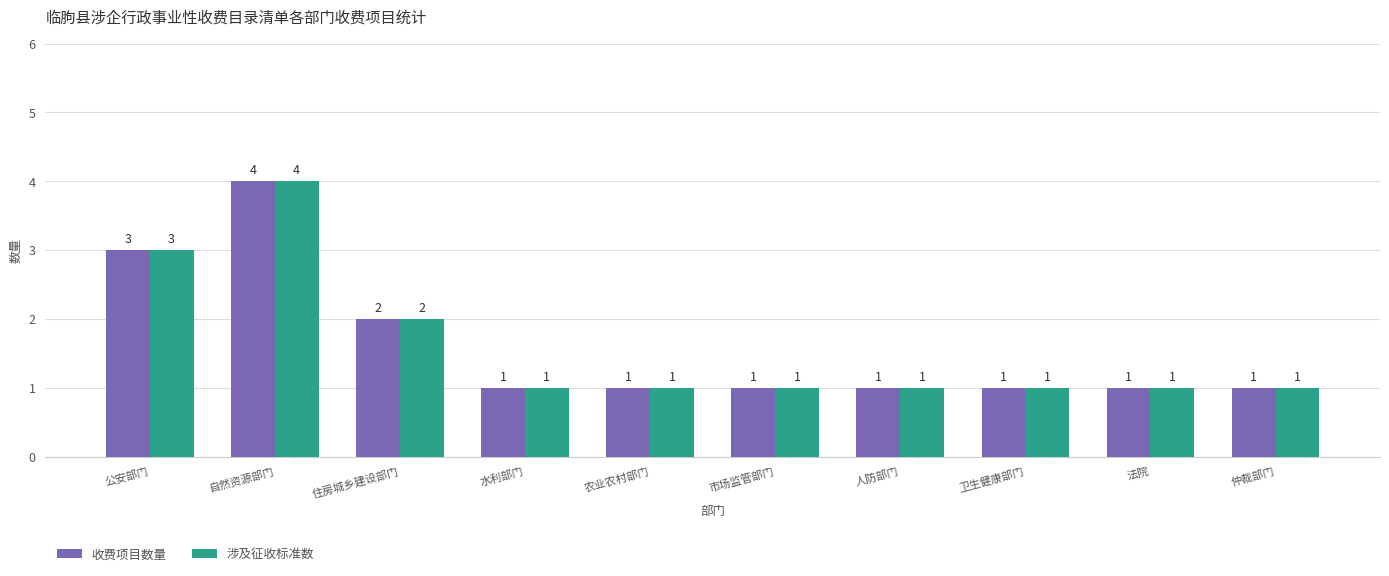

How many distinct data groups are displayed?

2